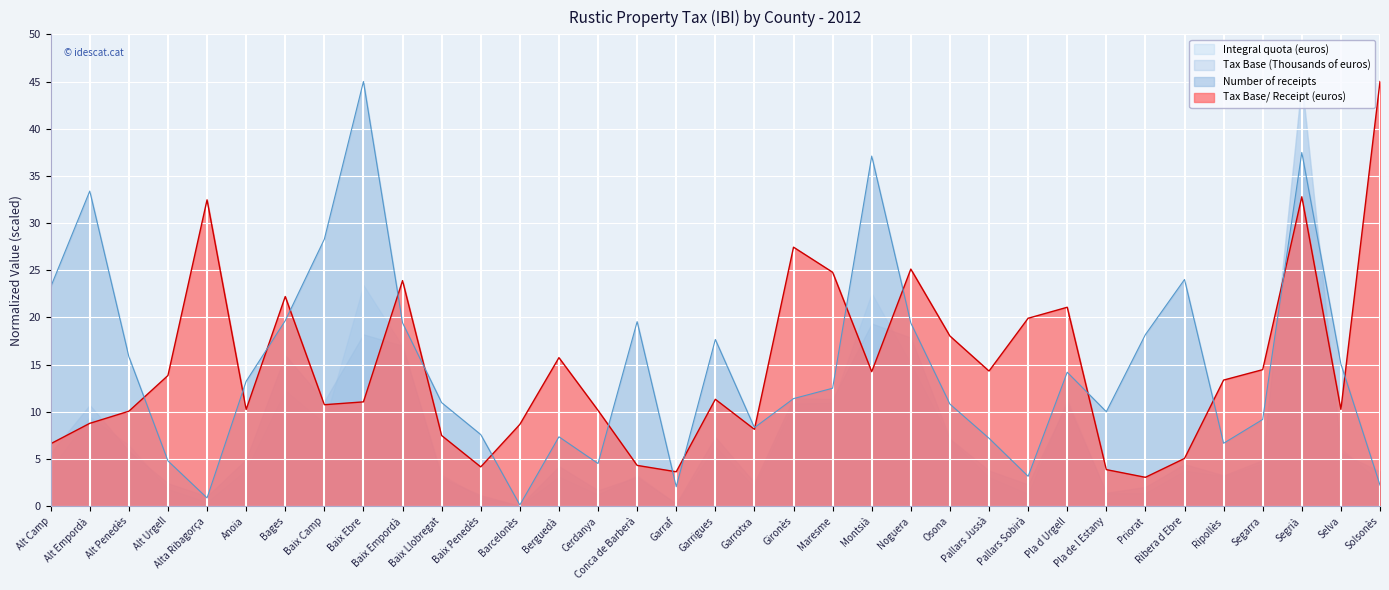

What are all the series names shown in the legend?

Integral quota (euros), Tax Base (Thousands of euros), Number of receipts, Tax Base/ Receipt (euros)